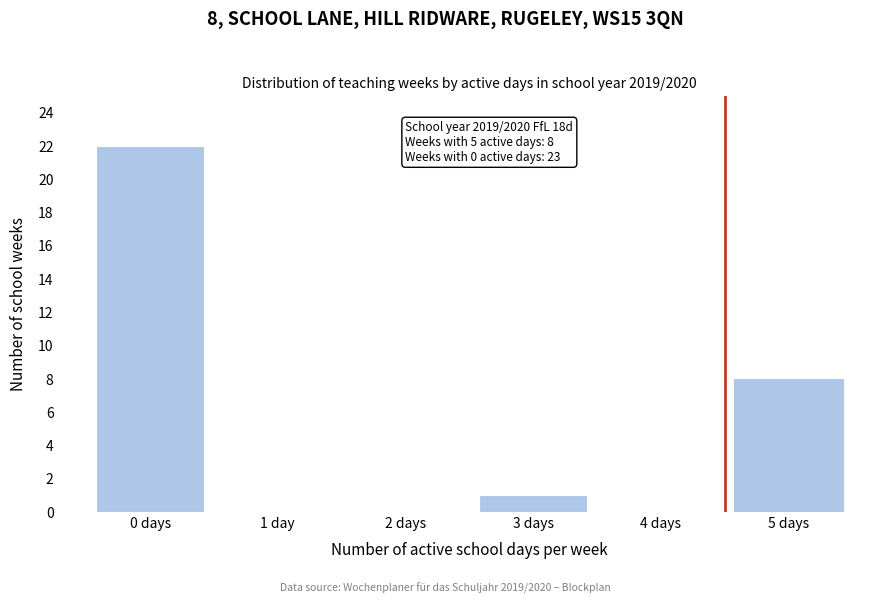

Reading left to right, extract all data points from this chart.

0 days=22	1 day=0	2 days=0	3 days=1	4 days=0	5 days=8